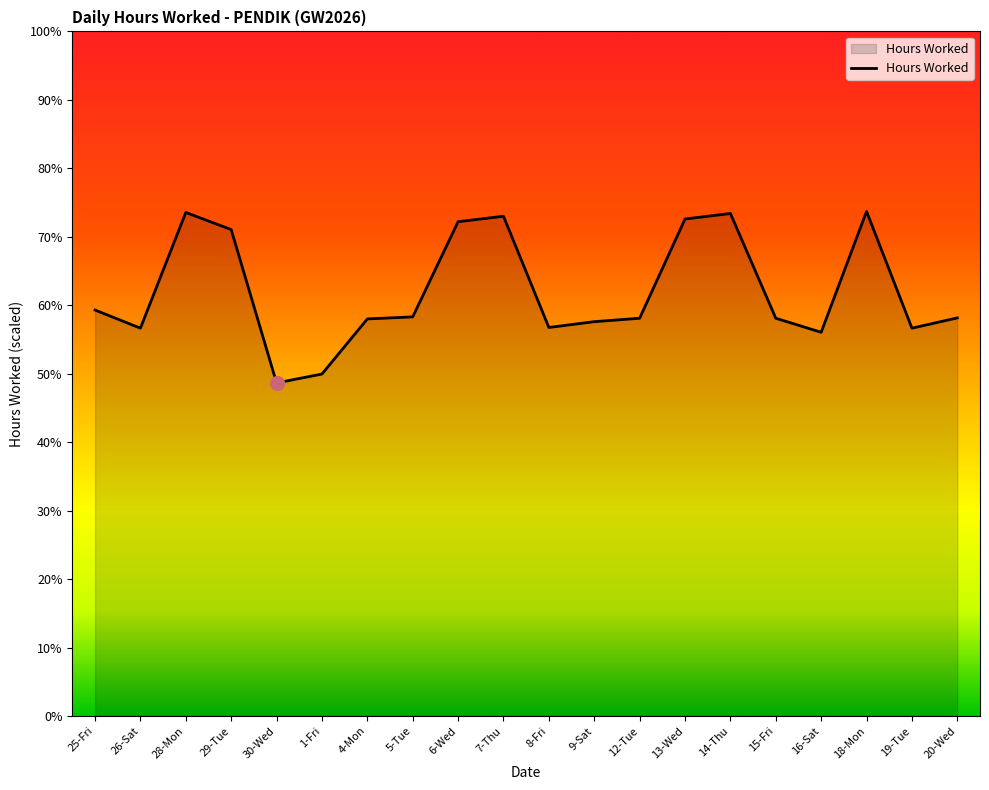

What is the greatest value displayed?

14.7